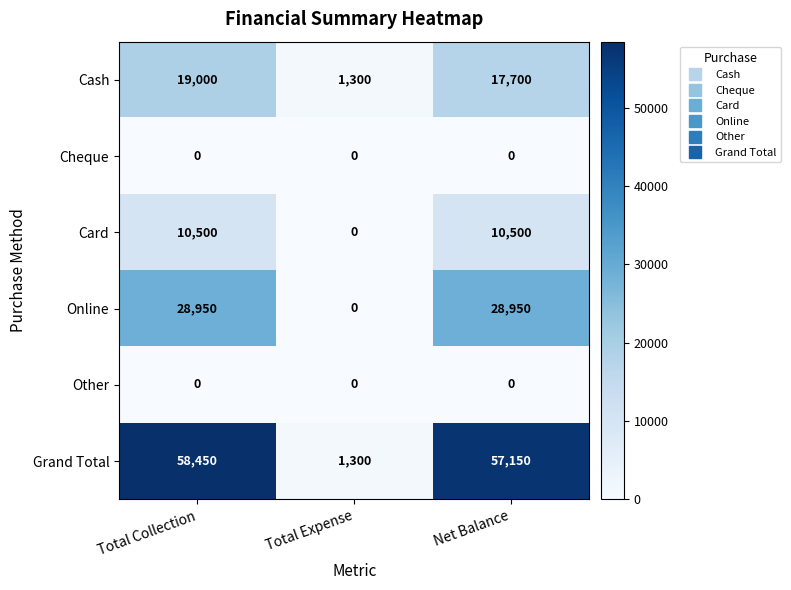

What is the difference between the maximum and minimum values in the Online series?

28950